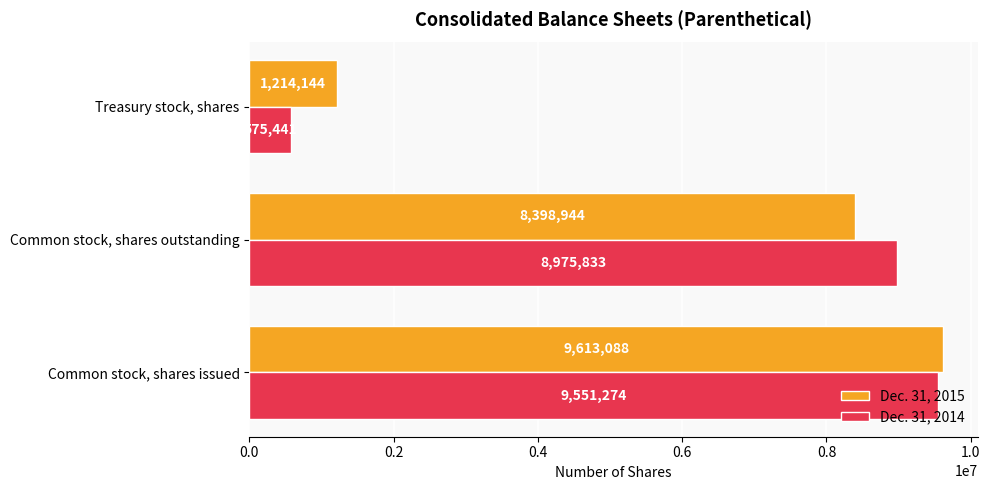

What are all the series names shown in the legend?

Dec. 31, 2015, Dec. 31, 2014